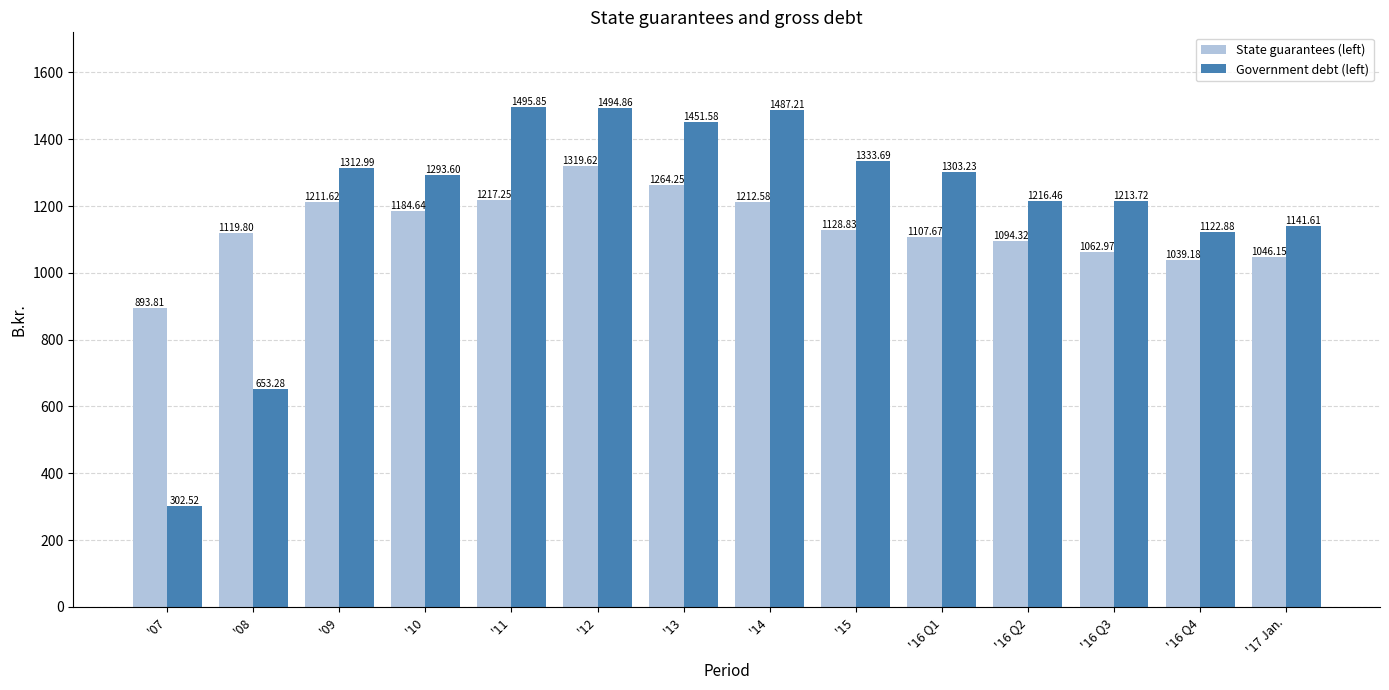

What is the difference between the maximum and minimum values in the Government debt (left) series?

1193.3